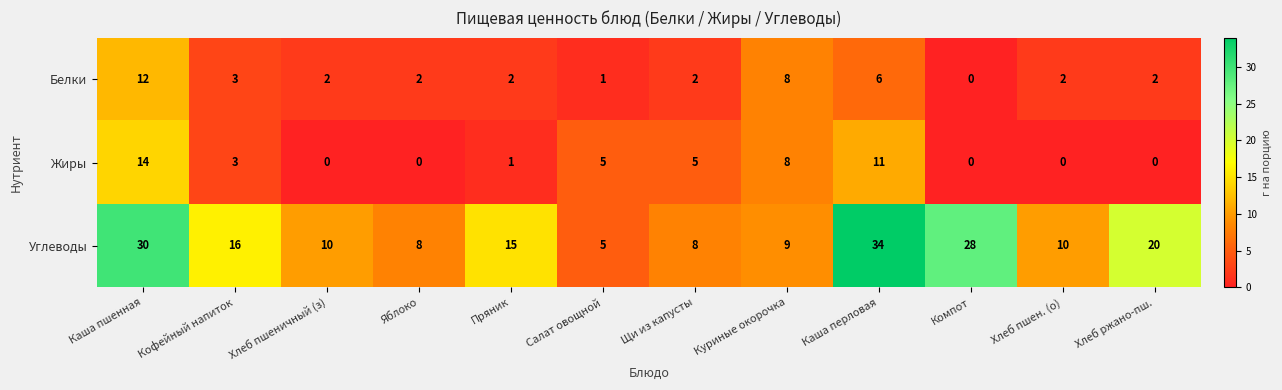

Rank the series by their maximum value, from lowest to highest.

Белки, Жиры, Углеводы